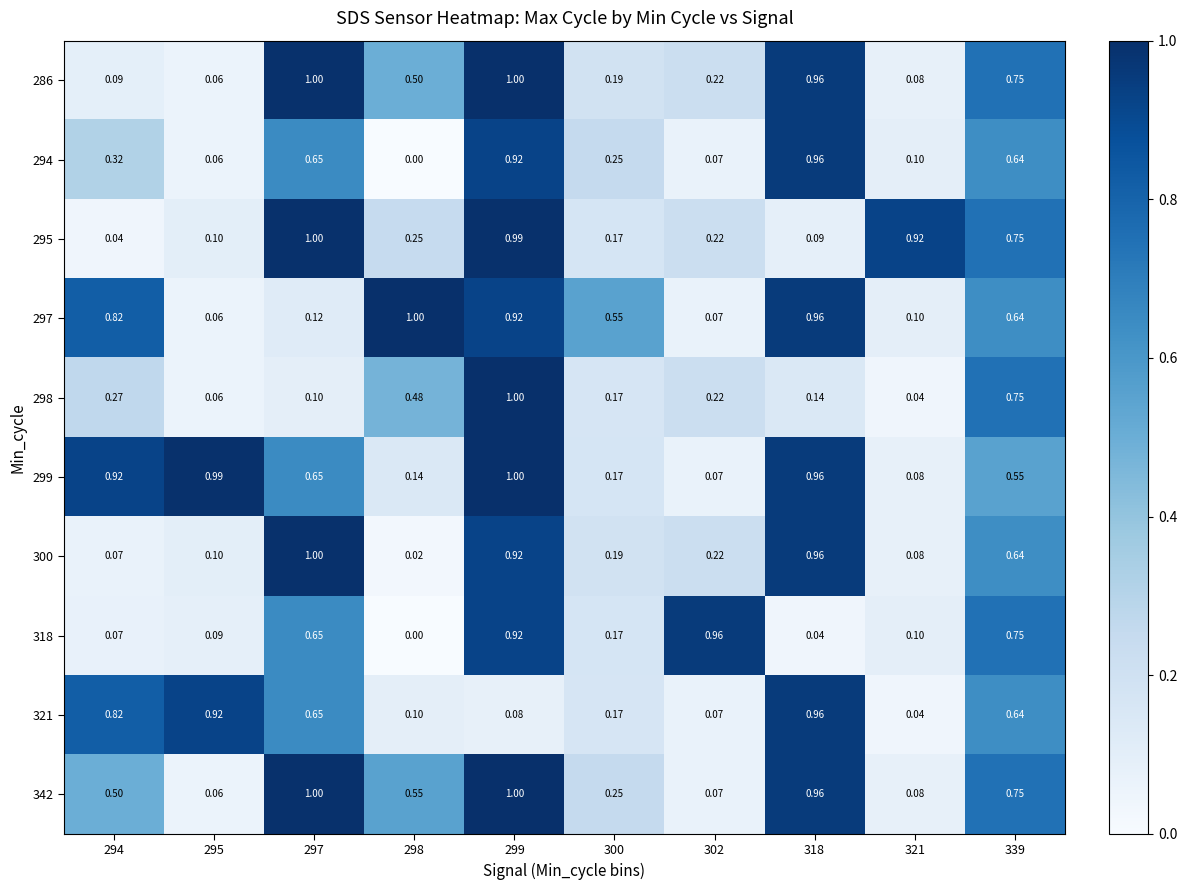

Is the value of 297 at 321 greater than the value of 295 at 297?

No